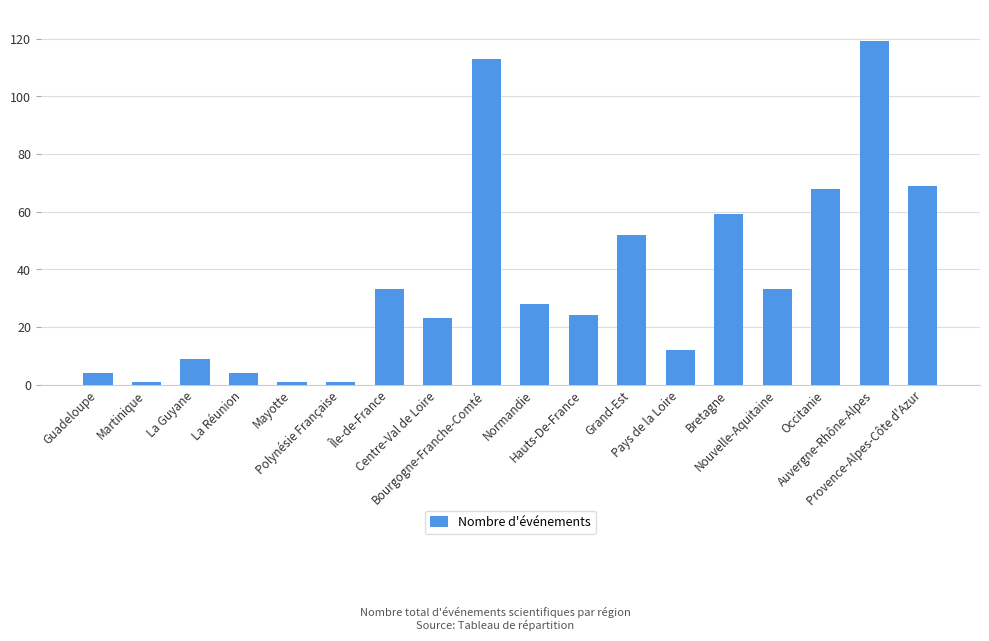

What is the sum of all values?

653